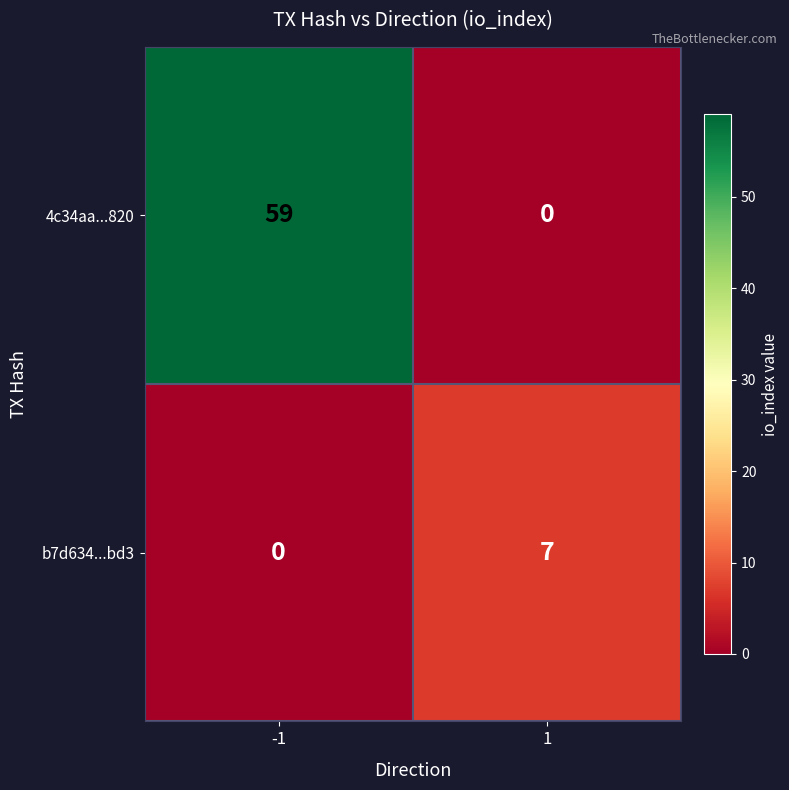

List the series in order of their peak value, highest first.

4c34aa...820, b7d634...bd3